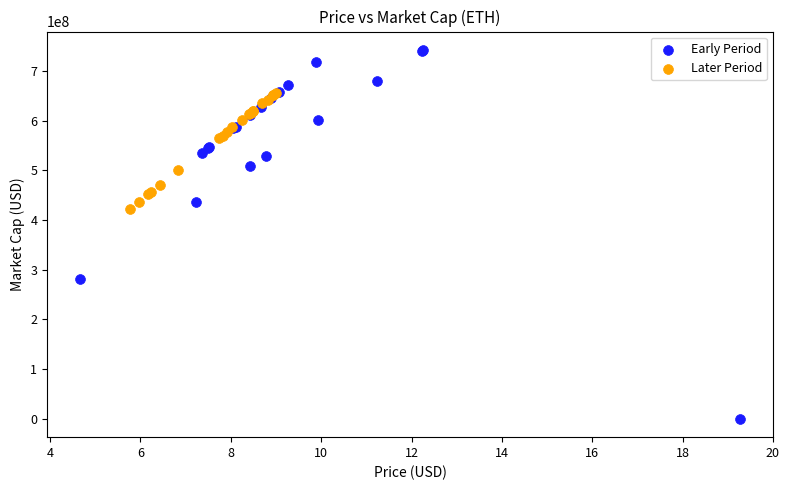

Which series contains the highest Y value?

Early Period